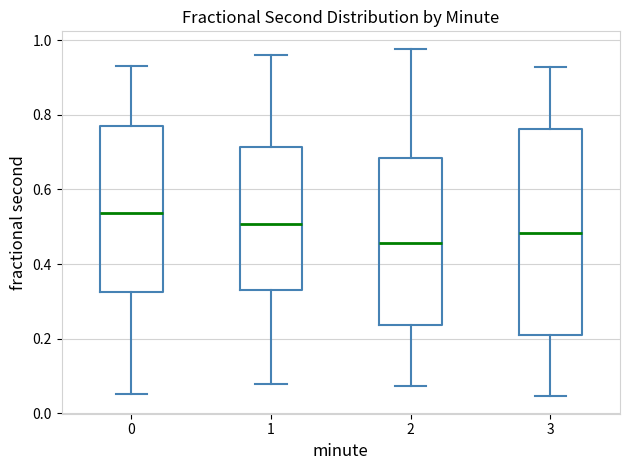

Reading left to right, transcribe this box plot: for each box, give where its median line is, the range the box spans, and where its two whiskers end, as read against the y-axis. The values are not printed on the chart, so give them approximately, as read against the axis.

0: median 0.54, box 0.32 to 0.78, whiskers 0.06 to 0.92
1: median 0.50, box 0.32 to 0.72, whiskers 0.08 to 0.96
2: median 0.46, box 0.24 to 0.68, whiskers 0.08 to 0.98
3: median 0.48, box 0.22 to 0.76, whiskers 0.04 to 0.92